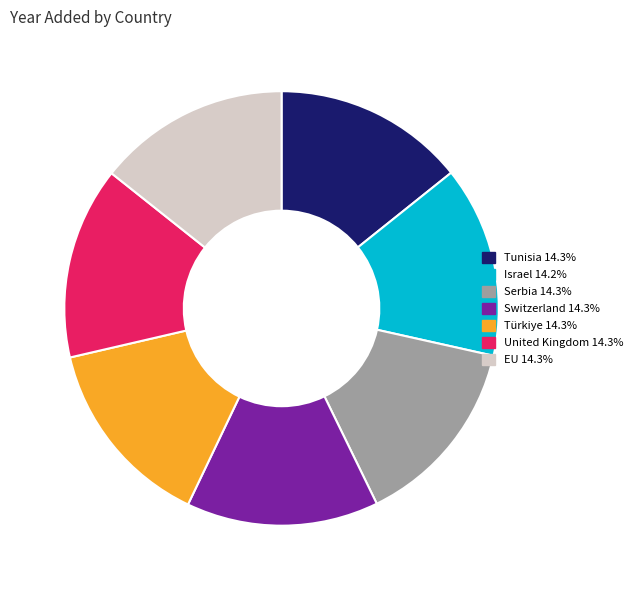

What is the ratio of the value at United Kingdom 14.3% to the value at Tunisia 14.3%?

1.0